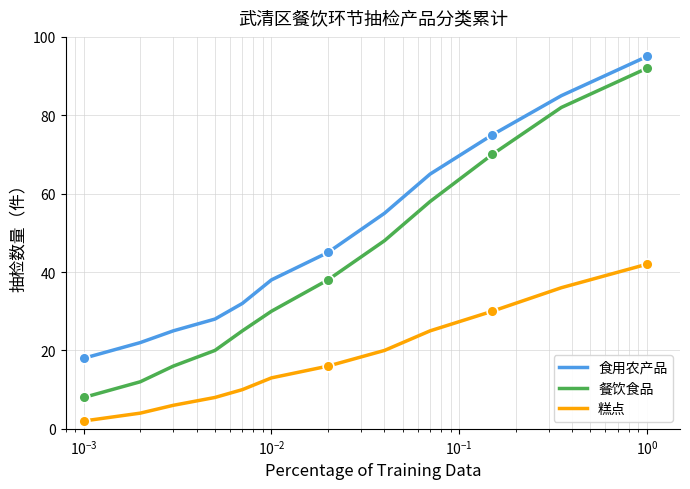

Which series has the largest range (max minus min)?

餐饮食品